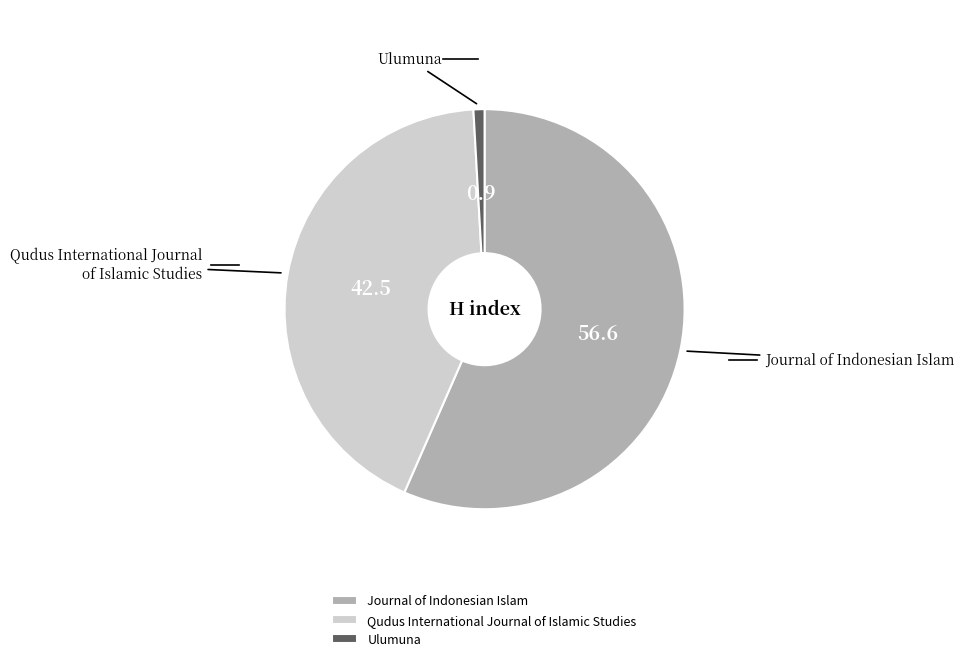

Does Ulumuna represent more than half of the total?

No